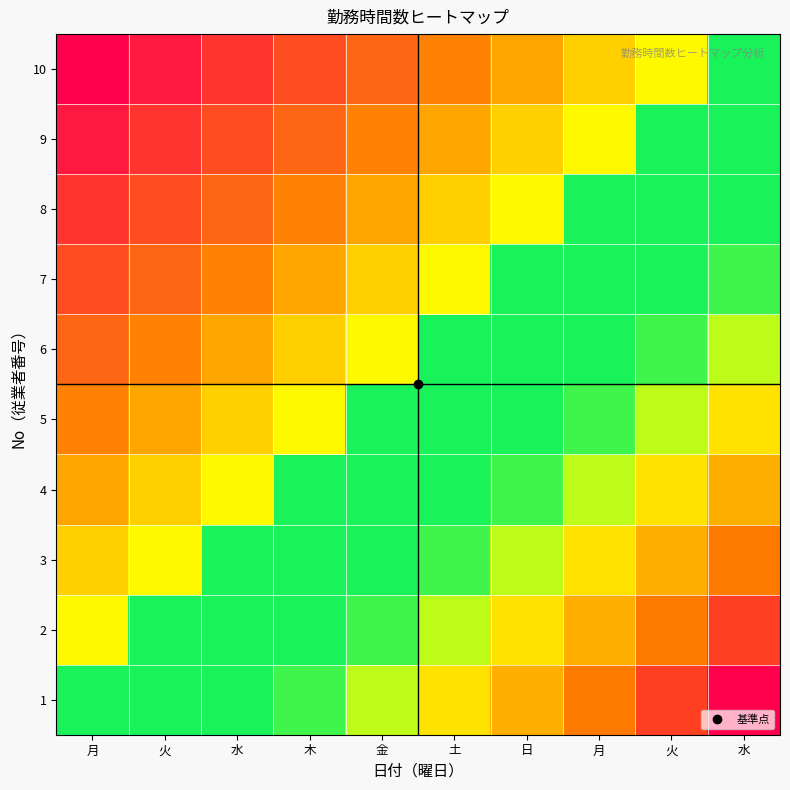

Reading right to left, what are all the values shown in this chart?

1: 水=1.0	火=0.9	月=0.9	日=0.8	土=0.8	金=0.7	木=0.7	水=0.6	火=0.6	月=0.5
2: 水=0.9	火=0.9	月=0.8	日=0.8	土=0.7	金=0.7	木=0.6	水=0.6	火=0.5	月=0.4
3: 水=0.9	火=0.8	月=0.8	日=0.7	土=0.7	金=0.6	木=0.6	水=0.5	火=0.4	月=0.4
4: 水=0.8	火=0.8	月=0.7	日=0.7	土=0.6	金=0.6	木=0.5	水=0.4	火=0.4	月=0.3
5: 水=0.8	火=0.7	月=0.7	日=0.6	土=0.6	金=0.5	木=0.4	水=0.4	火=0.3	月=0.3
6: 水=0.7	火=0.7	月=0.6	日=0.6	土=0.5	金=0.4	木=0.4	水=0.3	火=0.3	月=0.2
7: 水=0.7	火=0.6	月=0.6	日=0.5	土=0.4	金=0.4	木=0.3	水=0.3	火=0.2	月=0.2
8: 水=0.6	火=0.6	月=0.5	日=0.4	土=0.4	金=0.3	木=0.3	水=0.2	火=0.2	月=0.1
9: 水=0.6	火=0.5	月=0.4	日=0.4	土=0.3	金=0.3	木=0.2	水=0.2	火=0.1	月=0.1
10: 水=0.5	火=0.4	月=0.4	日=0.3	土=0.3	金=0.2	木=0.2	水=0.1	火=0.1	月=0.0